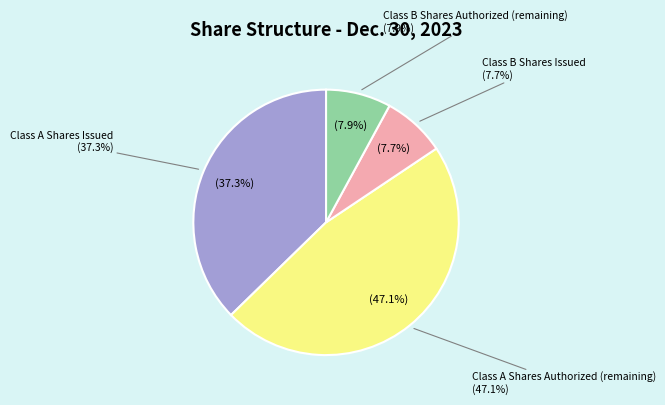

True or false: Class A Shares Issued accounts for 34% of the total.

False